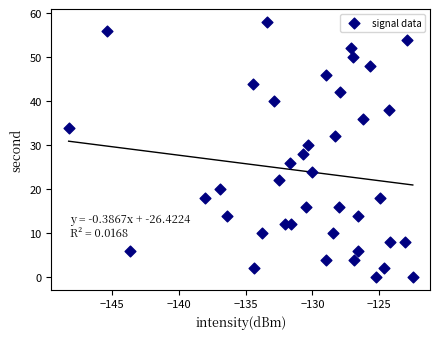

What is the range of Y values (max minus min)?

58